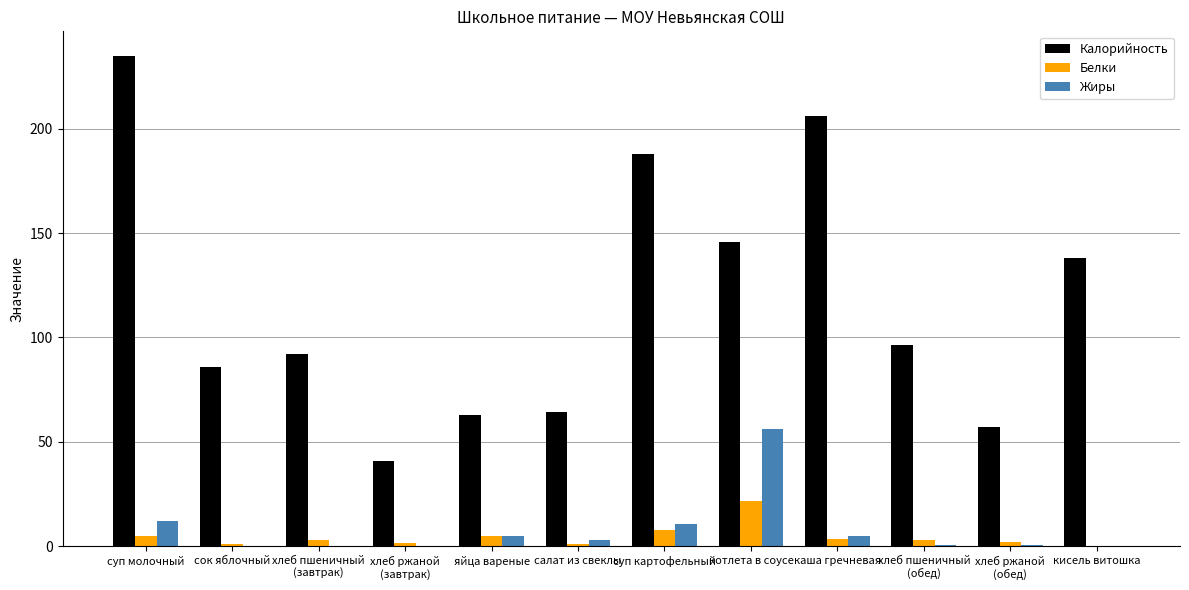

The value of Калорийность at суп картофельный is 46.4. True or false?

False